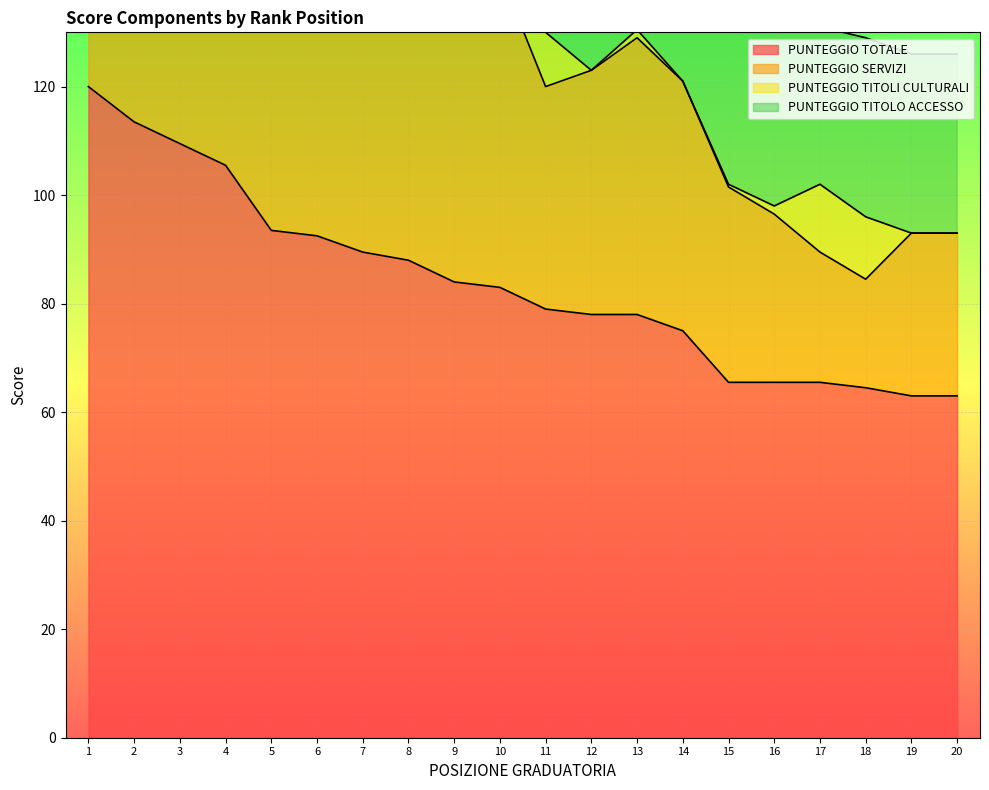

Is it true that PUNTEGGIO SERVIZI equals 11.2 at 12?

False